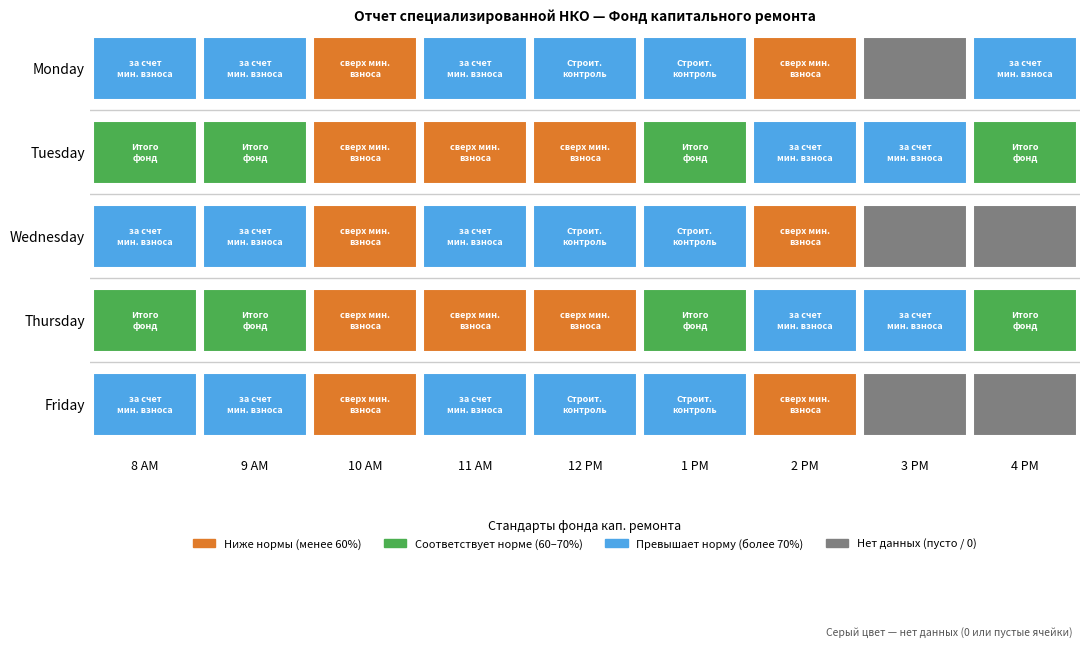

How many Monday values are between 1 and 2?

8